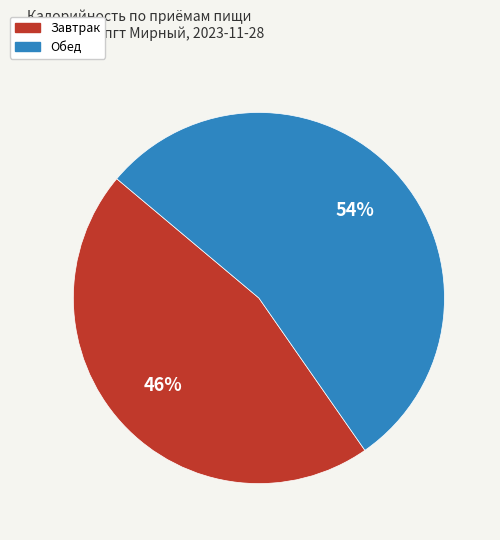

How many segments does this pie chart have?

2